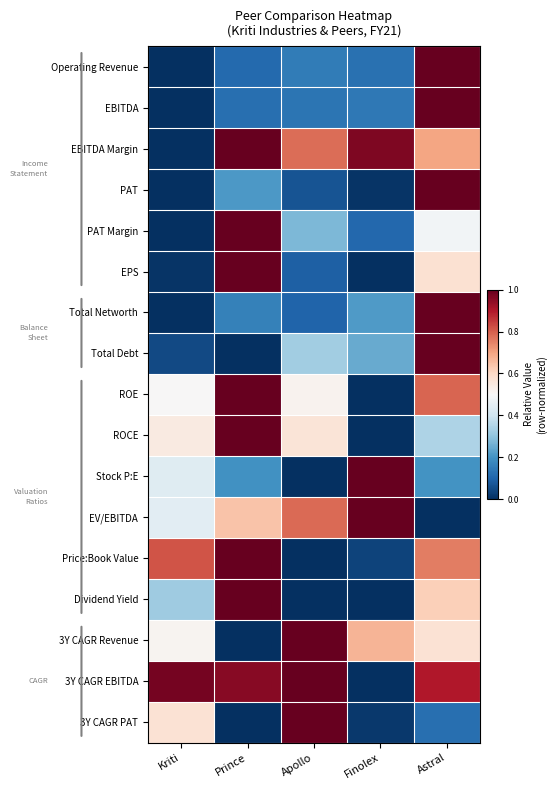

What is the maximum value shown in the chart?

1.0